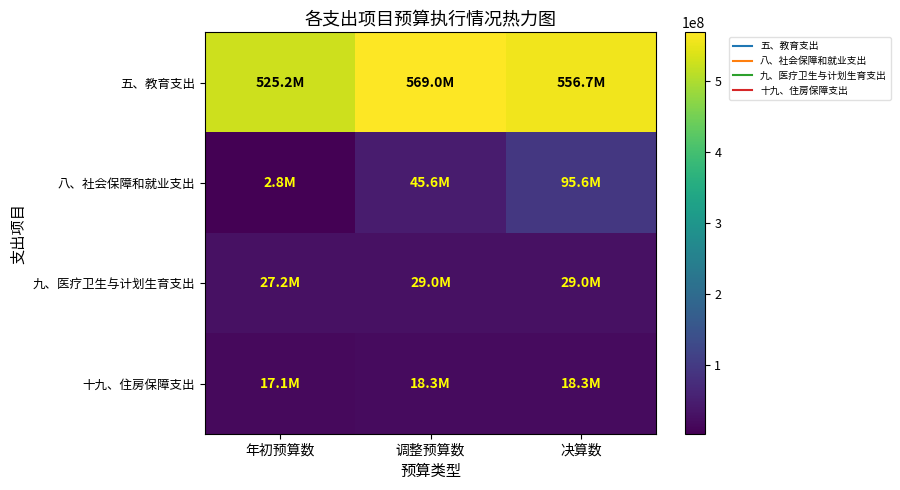

Which series has the widest spread of values?

八、社会保障和就业支出